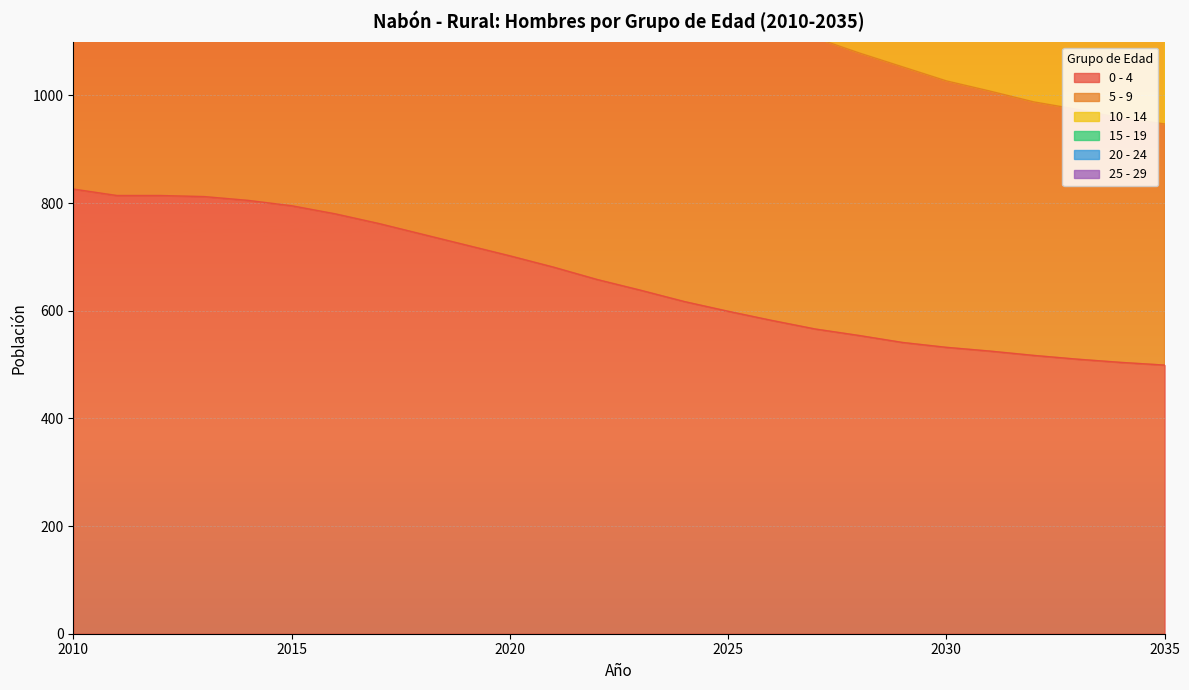

Reading right to left, extract all data points from this chart.

0 - 4: 2035=499	2034=504	2033=510	2032=517	2031=525	2030=532	2029=541	2028=554	2027=566	2026=582	2025=599	2024=617	2023=638	2022=658	2021=681	2020=702	2019=722	2018=742	2017=762	2016=780	2015=795	2014=805	2013=812	2012=814	2011=814	2010=826
5 - 9: 2035=1445	2034=1468	2033=1498	2032=1525	2031=1557	2030=1589	2029=1627	2028=1667	2027=1709	2026=1753	2025=1797	2024=1839	2023=1885	2022=1929	2021=2020	2020=2107	2019=2188	2018=2267	2017=2343	2016=2412	2015=2481	2014=2542	2013=2602	2012=2659	2011=2714	2010=2759
10 - 14: 2035=2095	2034=2130	2033=2173	2032=2214	2031=2258	2030=2298	2029=2346	2028=2390	2027=2436	2026=2484	2025=2531	2024=2578	2023=2631	2022=2682	2021=2763	2020=2843	2019=2919	2018=2990	2017=3063	2016=3131	2015=3199	2014=3260	2013=3319	2012=3372	2011=3421	2010=3457